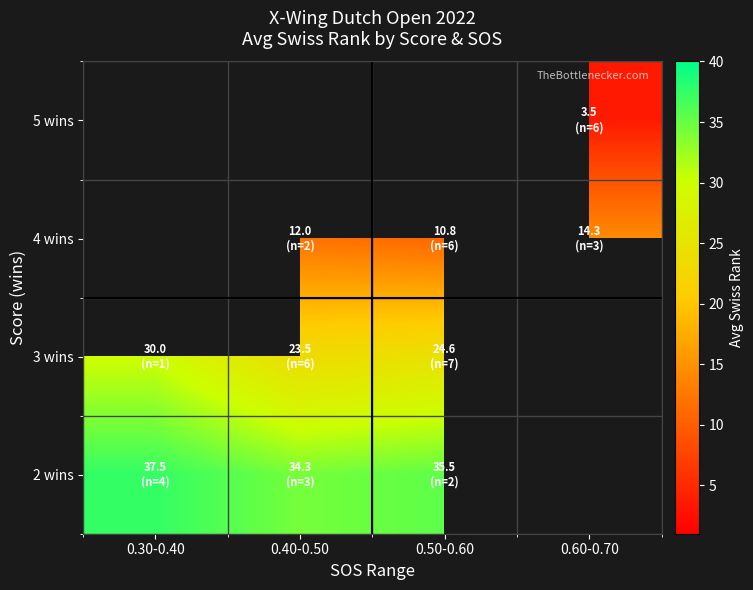

True or false: 4 wins has a value of 17.5 at 0.50-0.60.

False